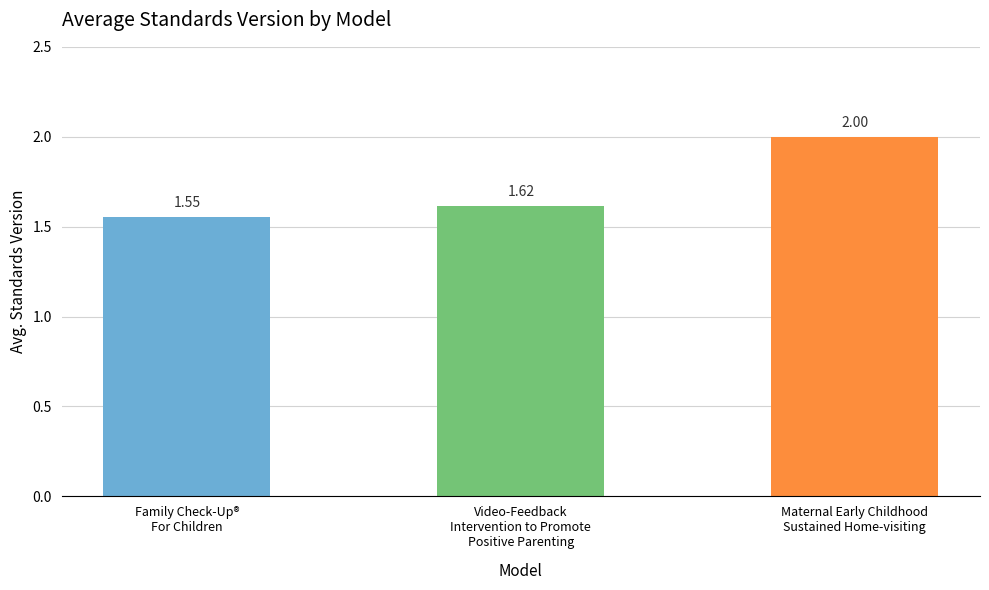

What is the maximum value shown in the chart?

2.0